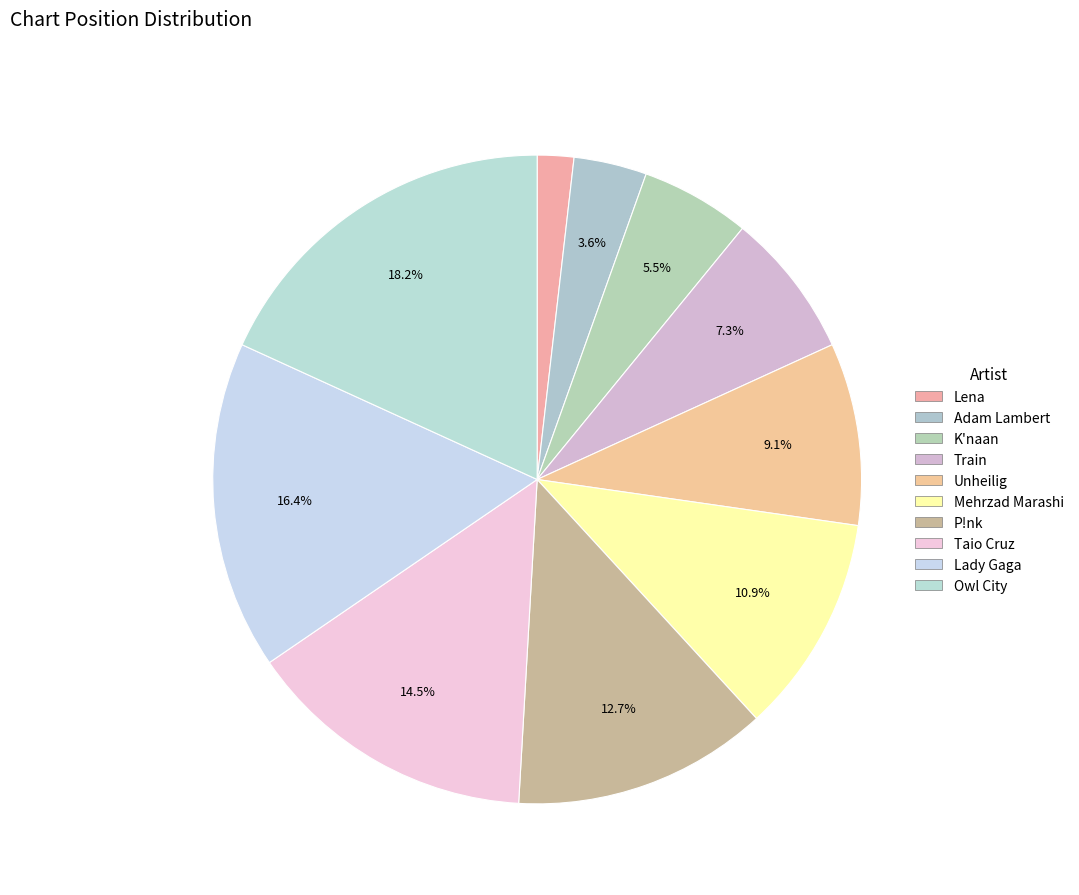

Does any single category account for the majority?

No